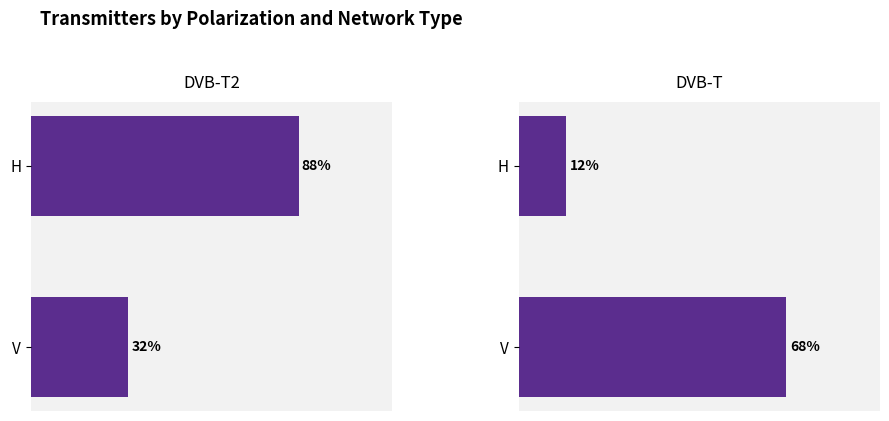

Which series has the largest range (max minus min)?

DVB-T2